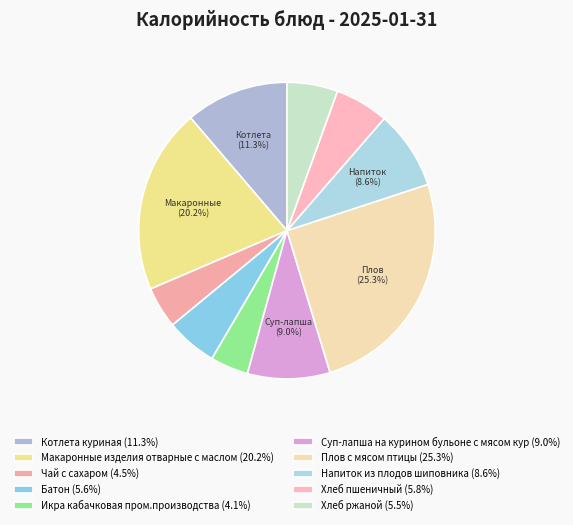

To the nearest percent, what portion does Макаронные изделия отварные с маслом represent?

20%